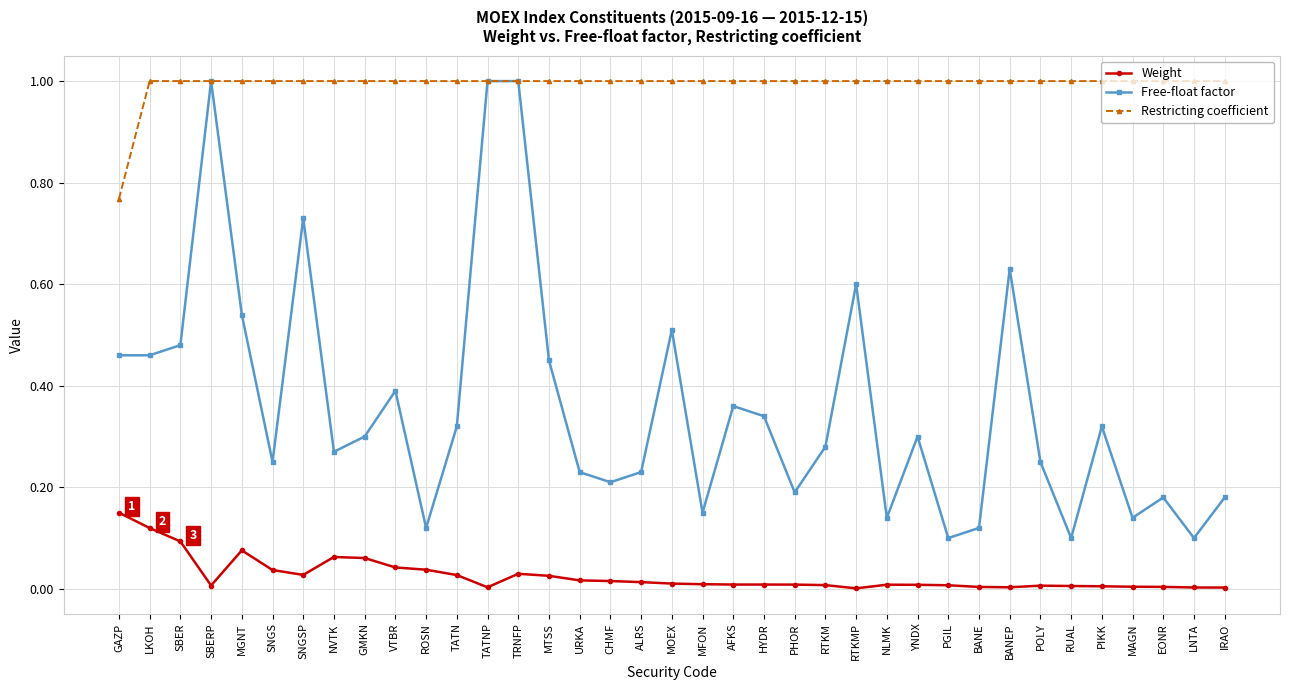

True or false: Weight and Restricting coefficient intersect in this chart.

False